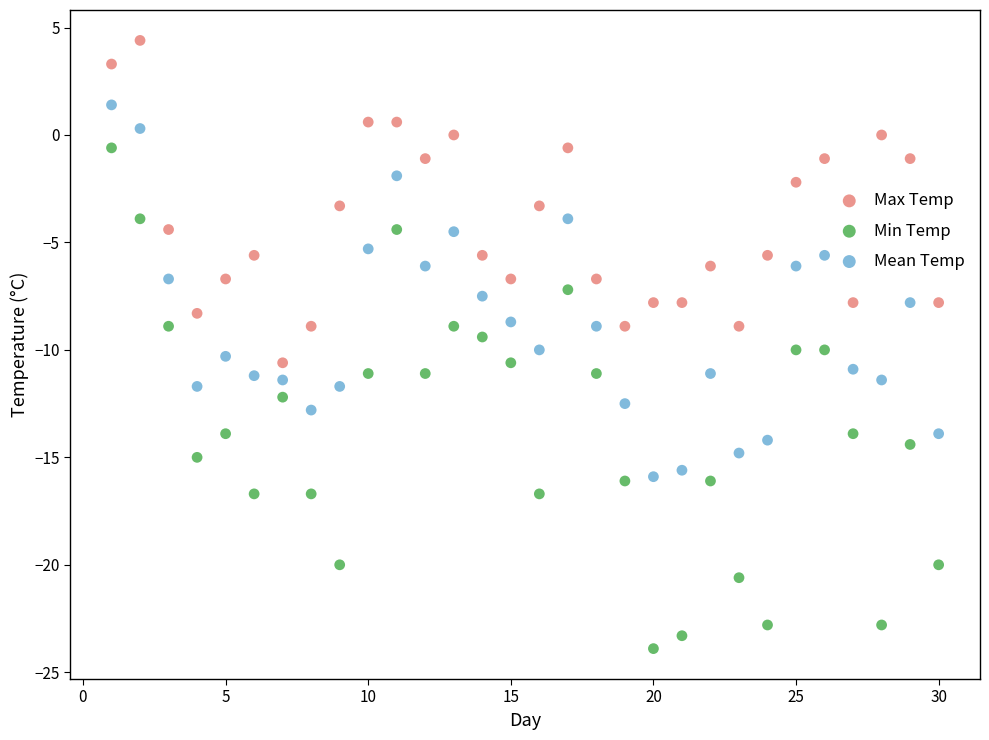

Which series has the widest spread of Y values?

Min Temp